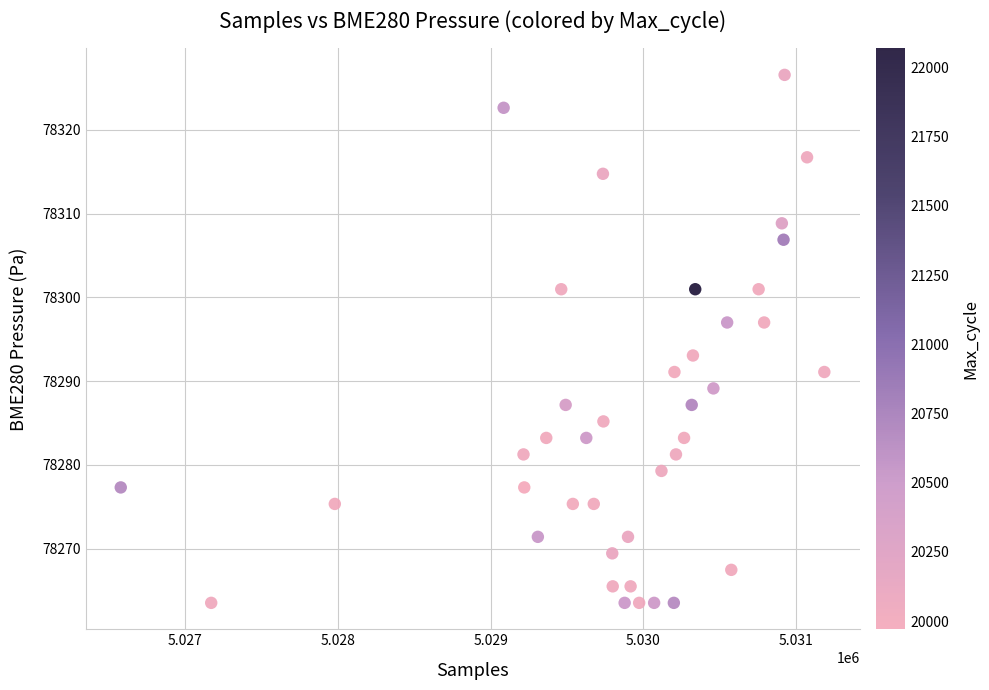

What is the range of X values (max minus min)?

4605.0